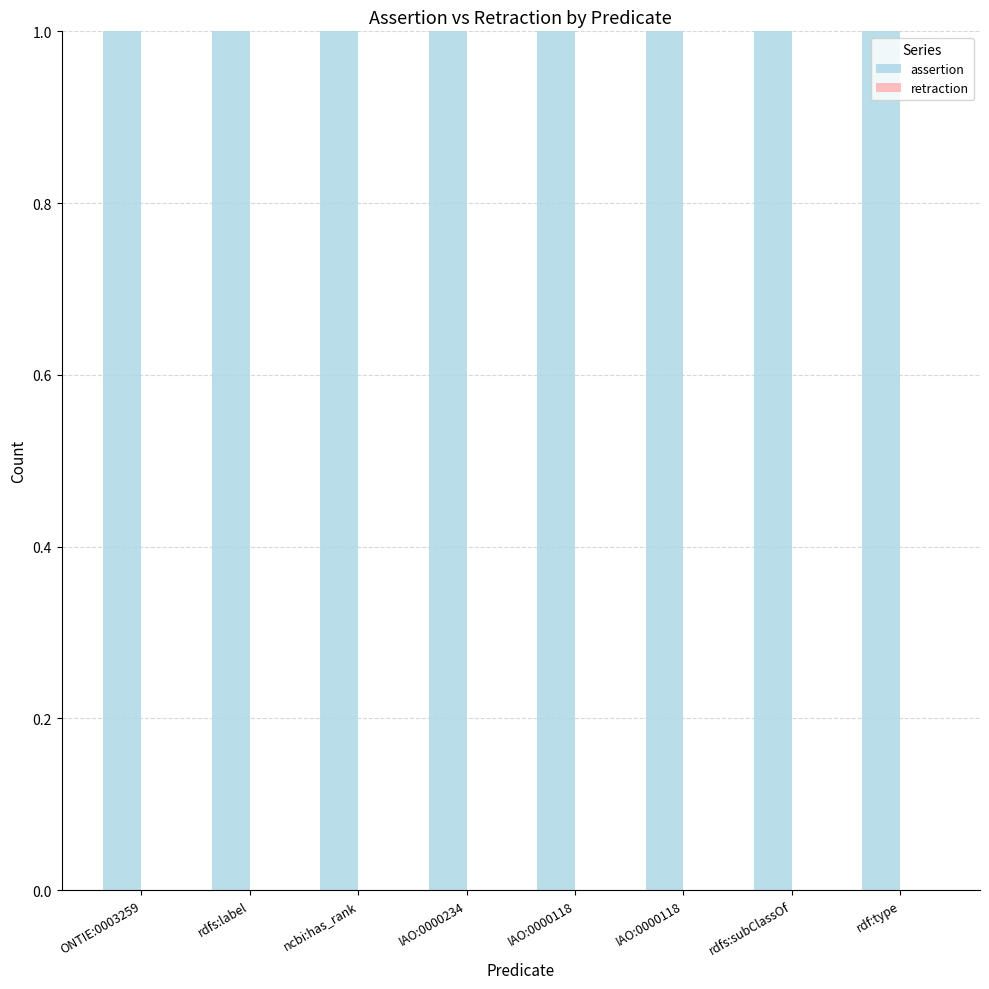

What is the sum of the assertion values at ONTIE:0003259 and rdfs:subClassOf?

2